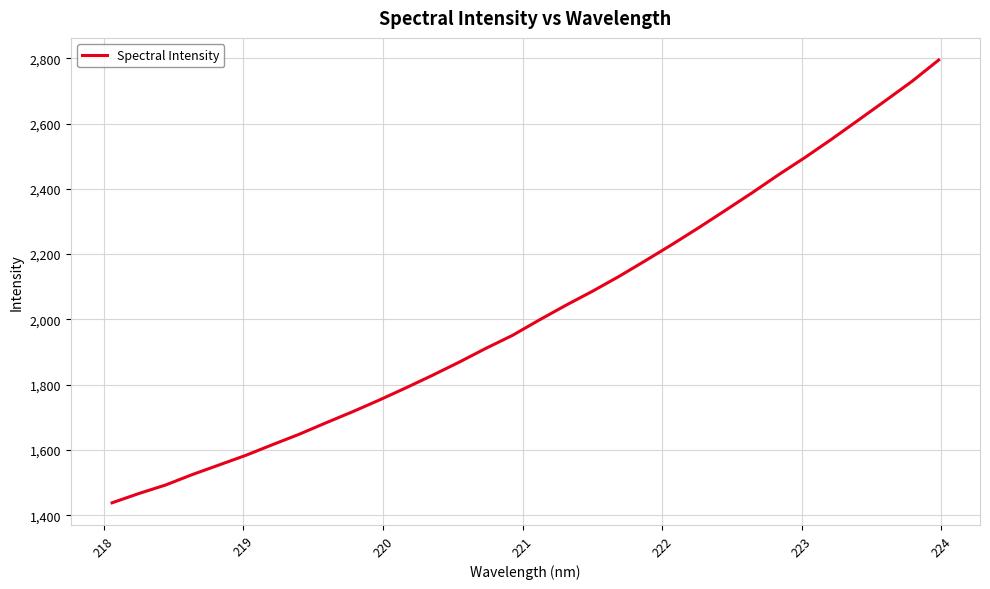

How many lines are shown in the chart?

1